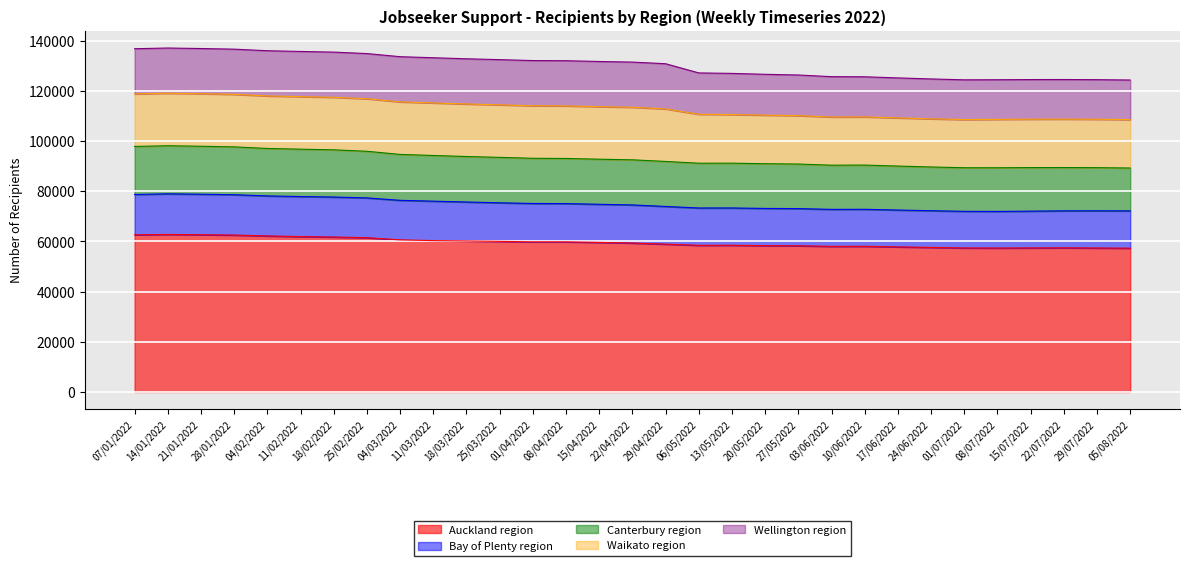

The Auckland region series shows 62202 at 04/02/2022. True or false?

True